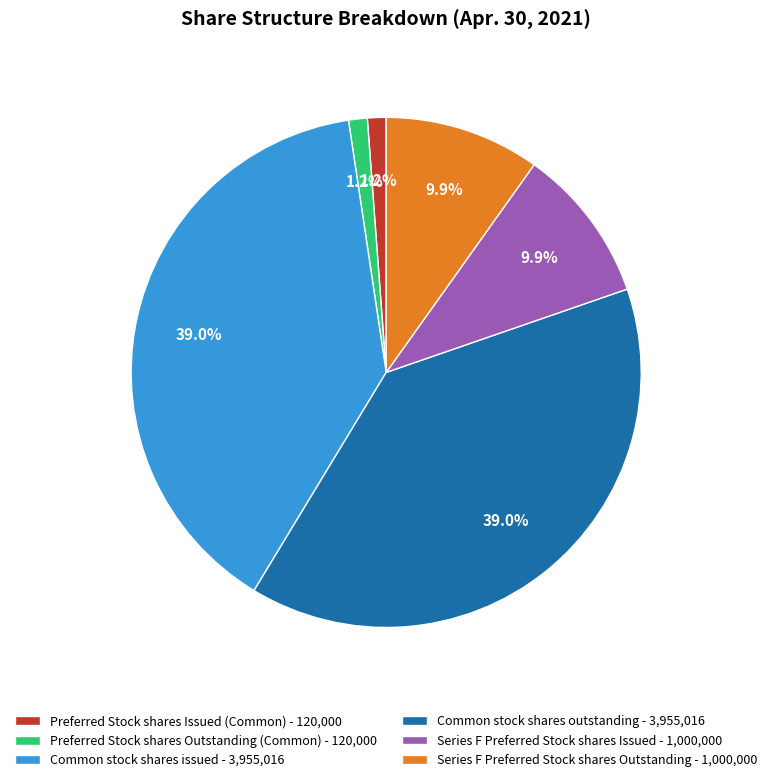

Between Preferred Stock shares Outstanding (Common) - 120,000 and Series F Preferred Stock shares Issued - 1,000,000, which is larger?

Series F Preferred Stock shares Issued - 1,000,000